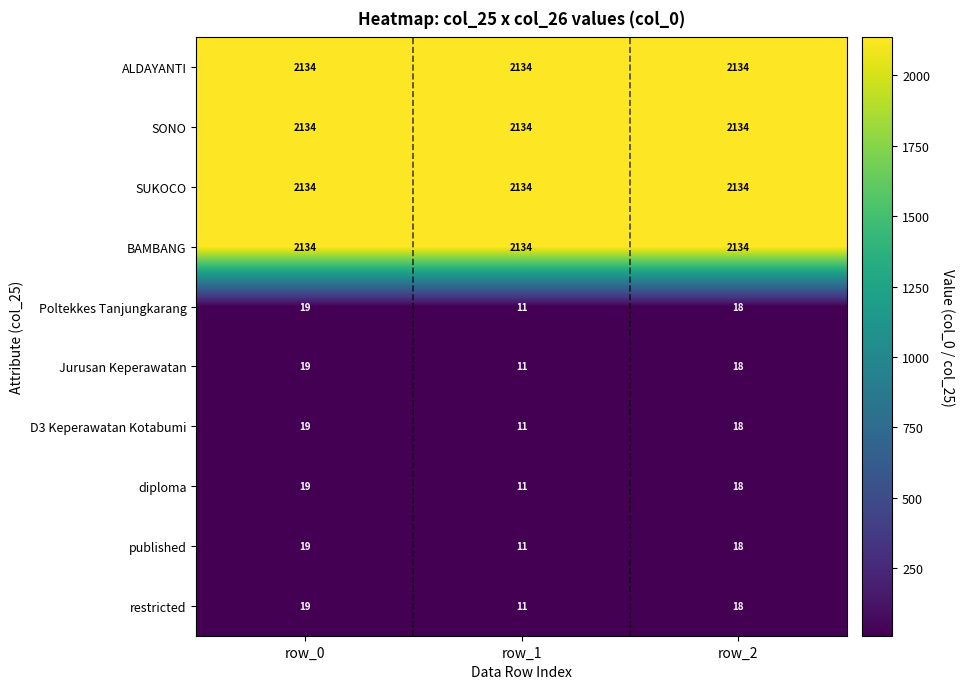

What is the difference between the highest and lowest values at row_0?

2115